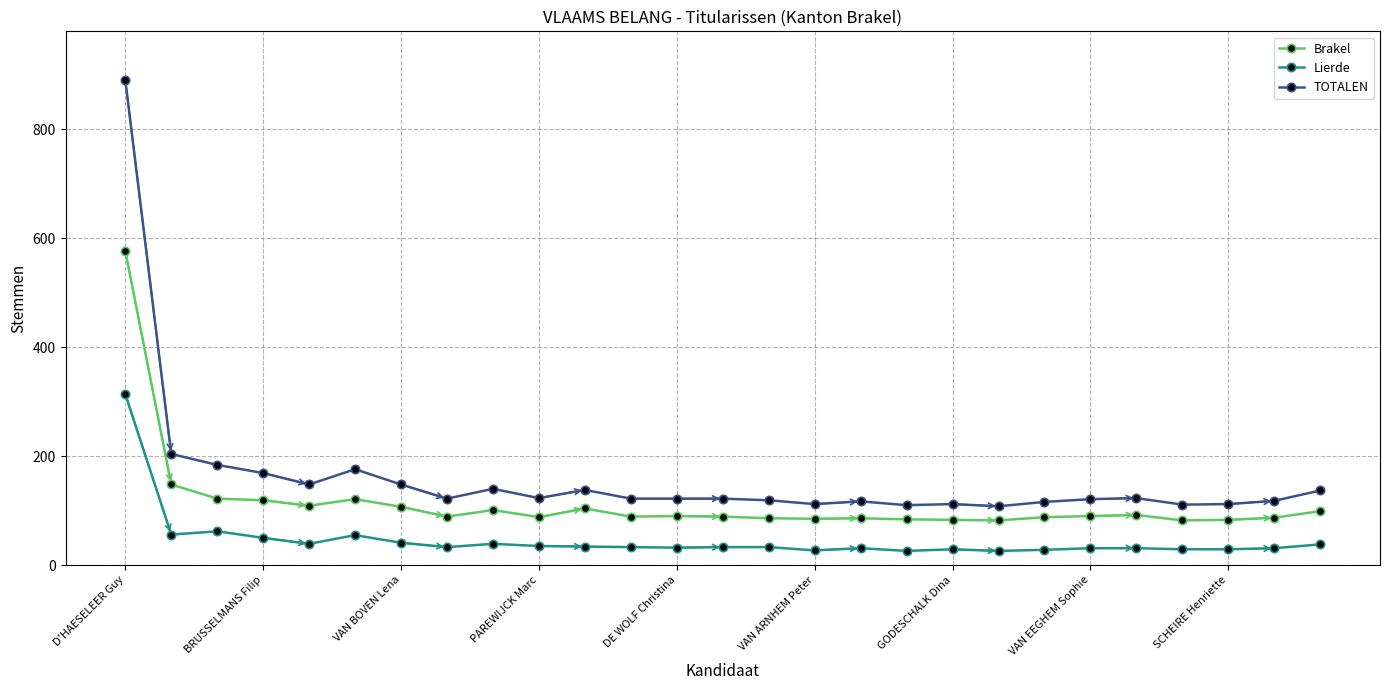

True or false: TOTALEN and Lierde intersect in this chart.

False